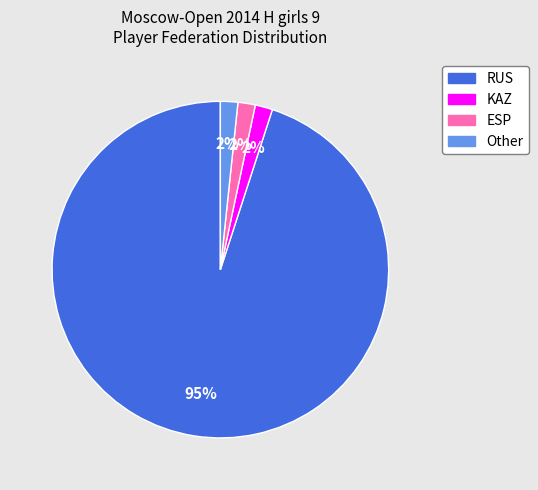

True or false: ESP accounts for 8% of the total.

False